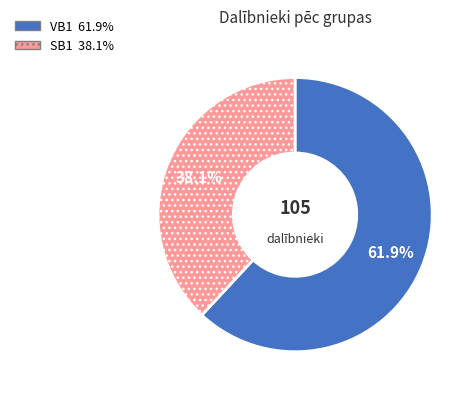

What is the smallest slice in the pie chart?

SB1